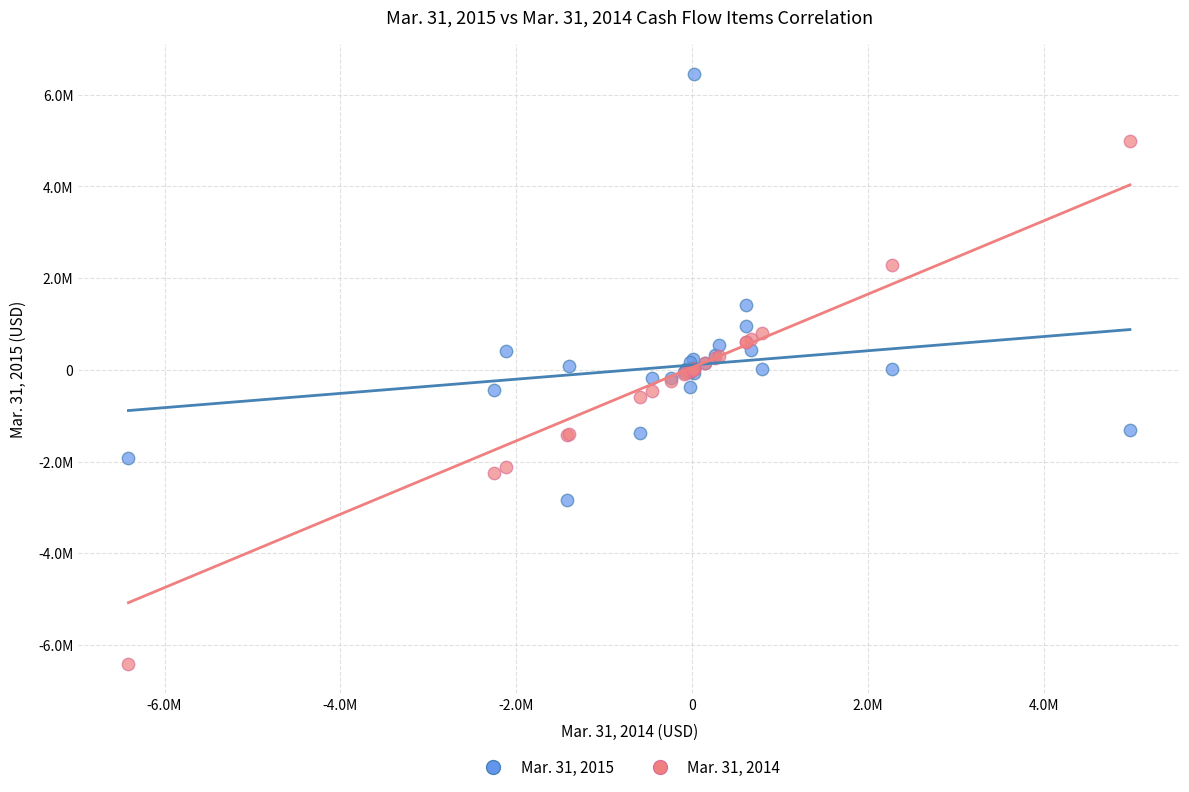

Which series reaches the maximum Y coordinate?

Mar. 31, 2015